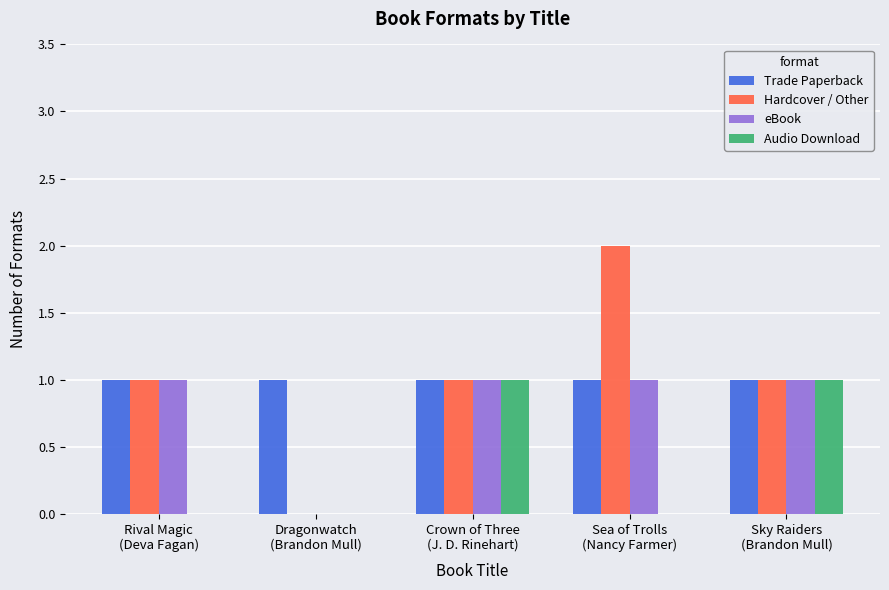

What is the sum of the Hardcover / Other values at Sky Raiders
(Brandon Mull) and Crown of Three
(J. D. Rinehart)?

2